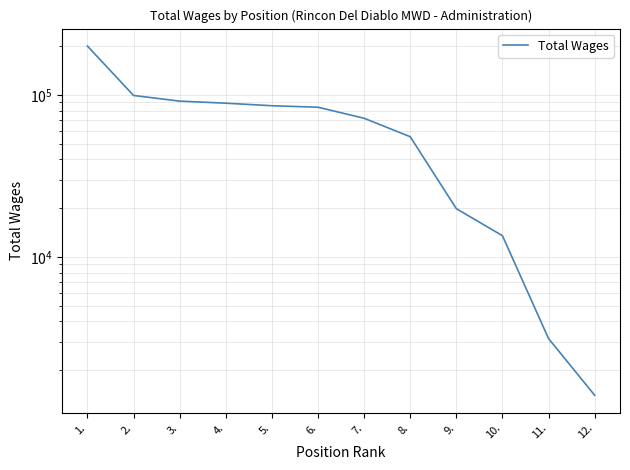

What is the change in value from 1. to 8.?

-145340